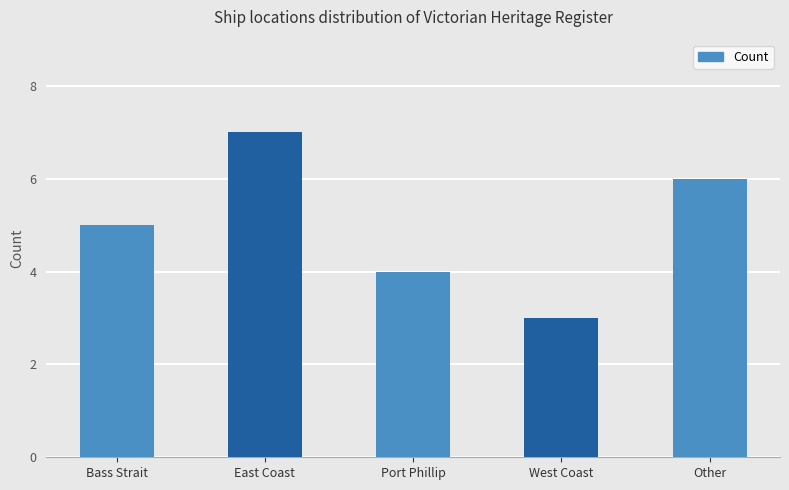

Rank the categories by value from highest to lowest.

East Coast, Other, Bass Strait, Port Phillip, West Coast